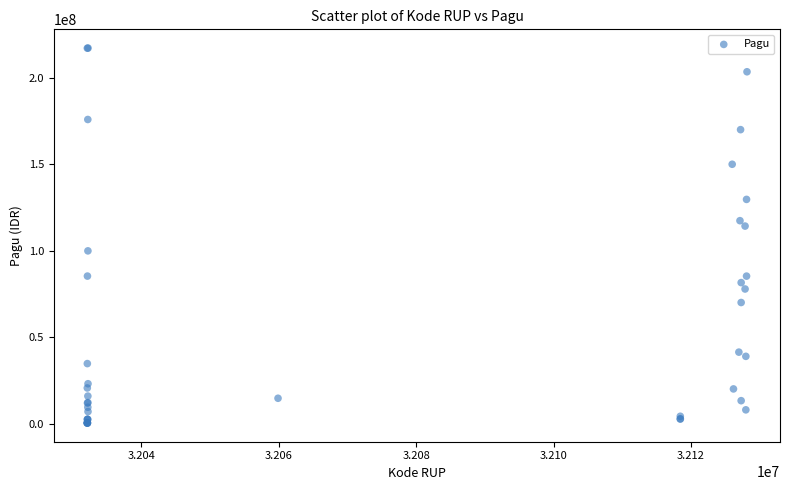

What Y value in the scatter plot is closest to 108830000?

114296000